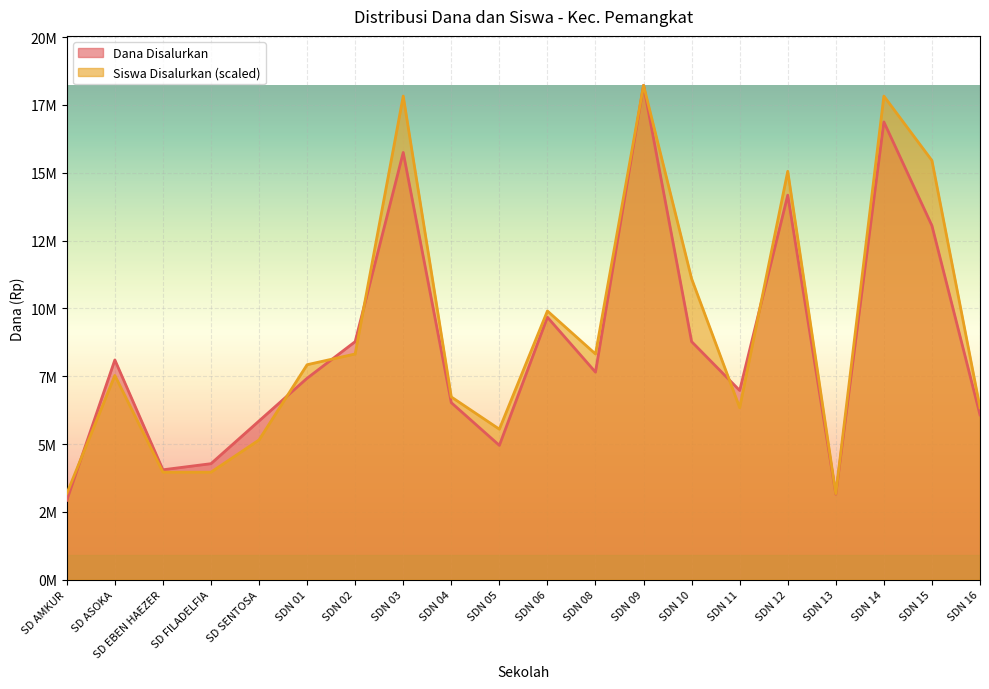

What position from the right is SDN 01?

15